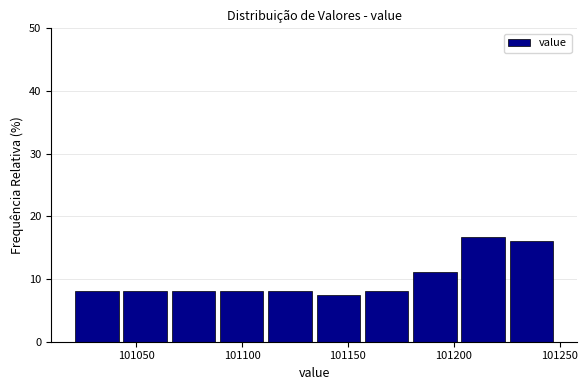

Reading left to right, transcribe this chart: for each bar, give the range it covers on the x-axis and its height. Neither the bar edges nor the heights are printed on the chart, so give them approximately, as read against the axes.

101020 to 101045: 8
101045 to 101065: 8
101065 to 101090: 8
101090 to 101110: 8
101110 to 101135: 8
101135 to 101155: 7
101155 to 101180: 8
101180 to 101205: 11
101205 to 101225: 17
101225 to 101250: 16